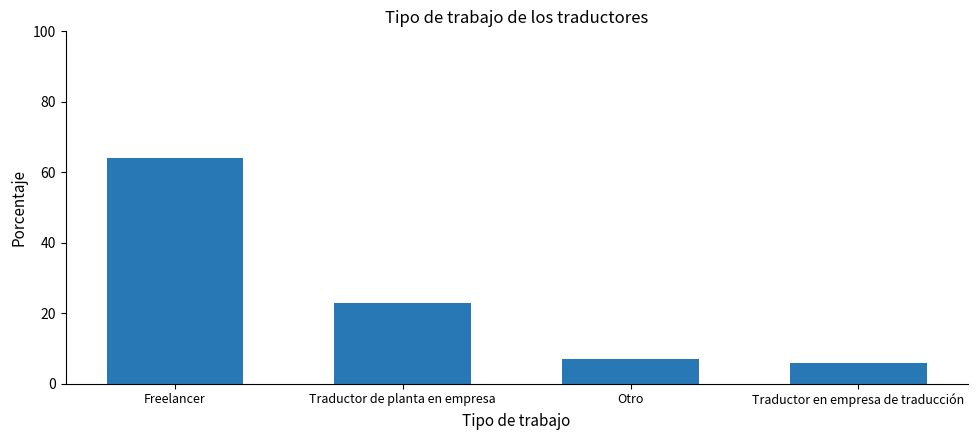

What is the difference between the maximum and minimum values?

58